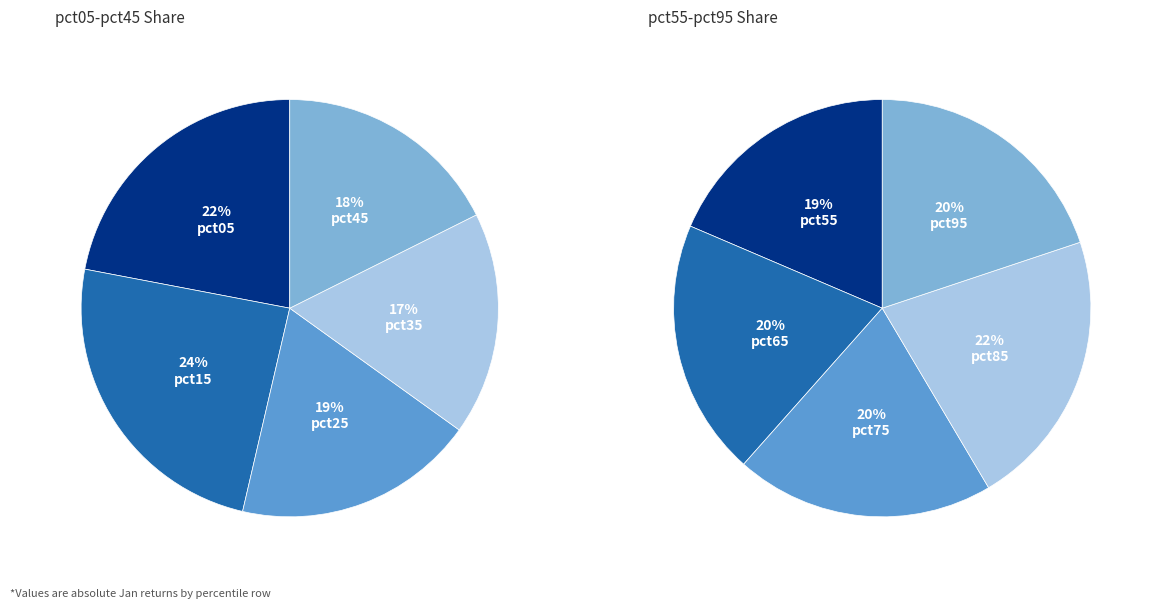

To the nearest percent, what is the difference between the pct05 and pct75 slice percentages?

2%